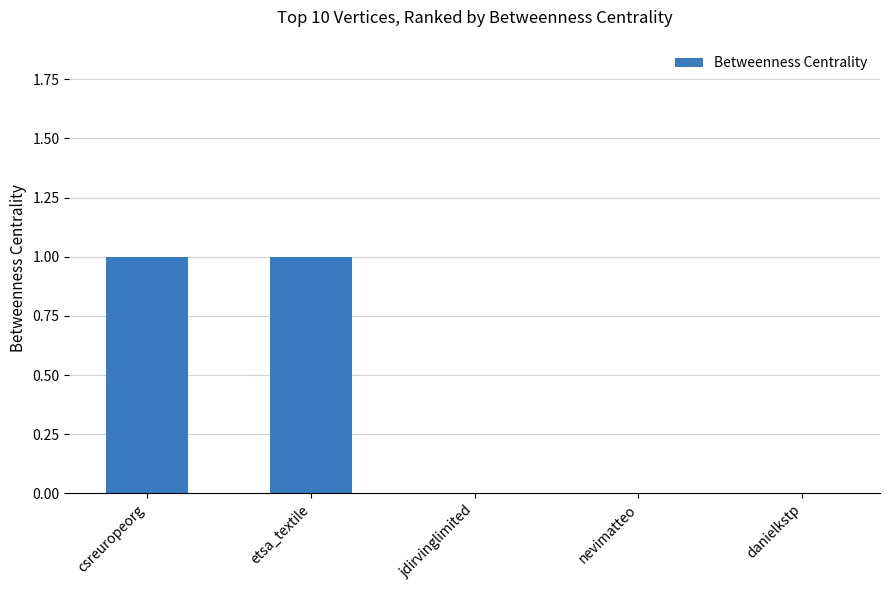

The chart shows a value of 1 at csreuropeorg. True or false?

True